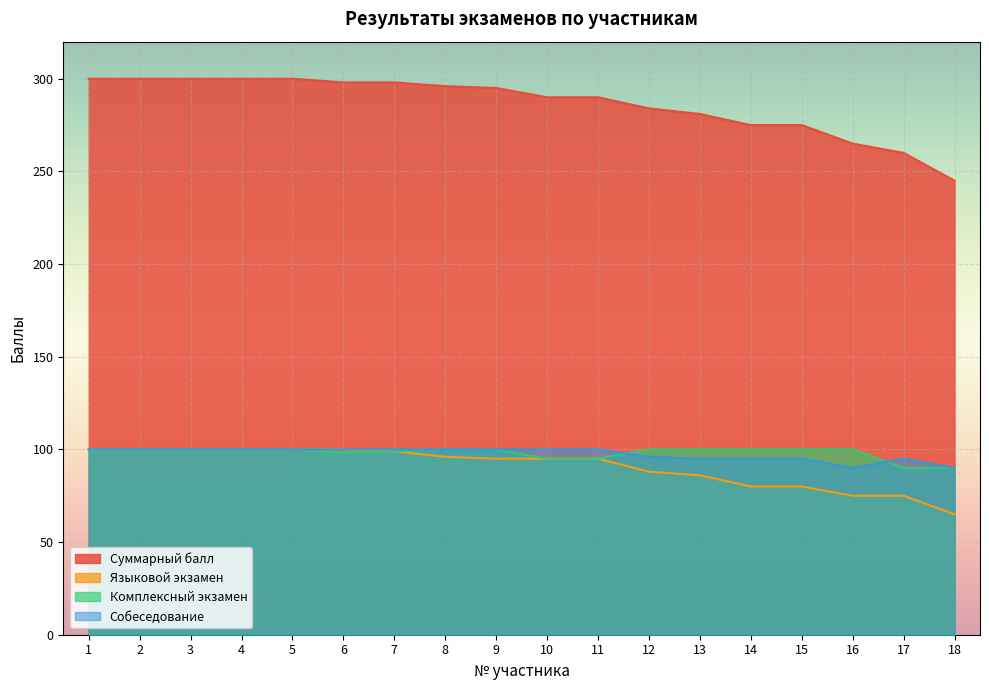

Read the Комплексный экзамен value at 2.

100